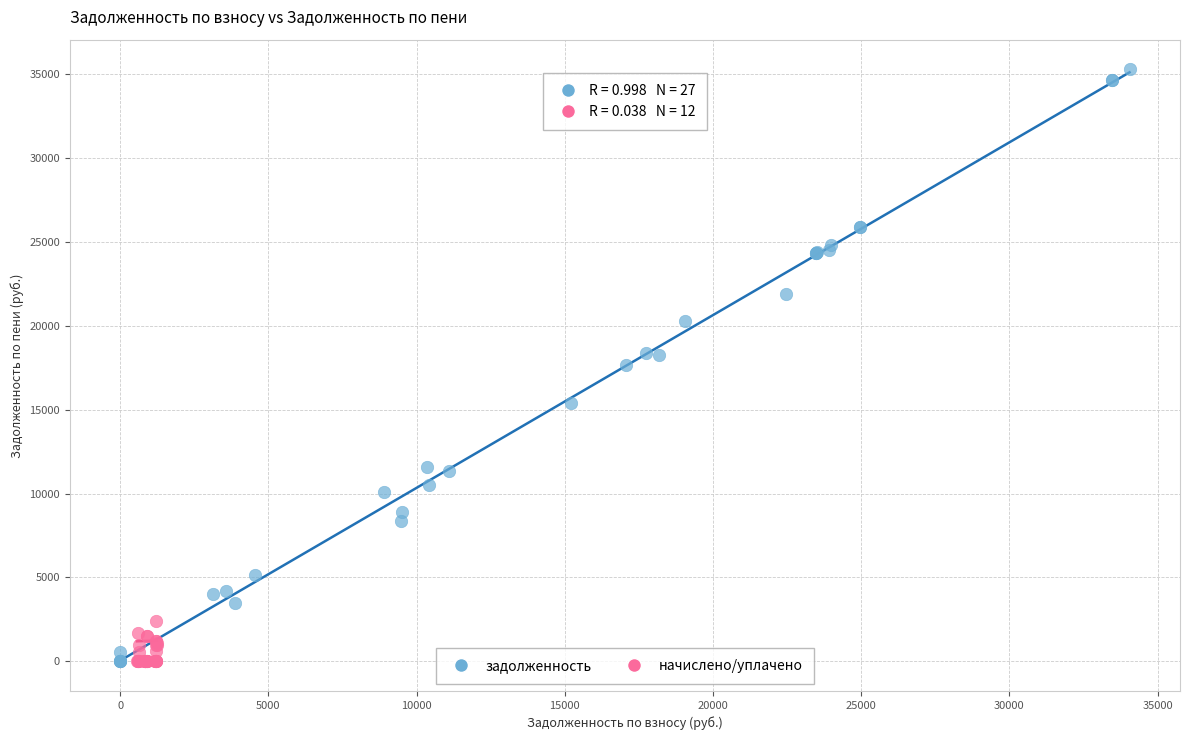

Which series has the largest Y range (max minus min)?

задолженность